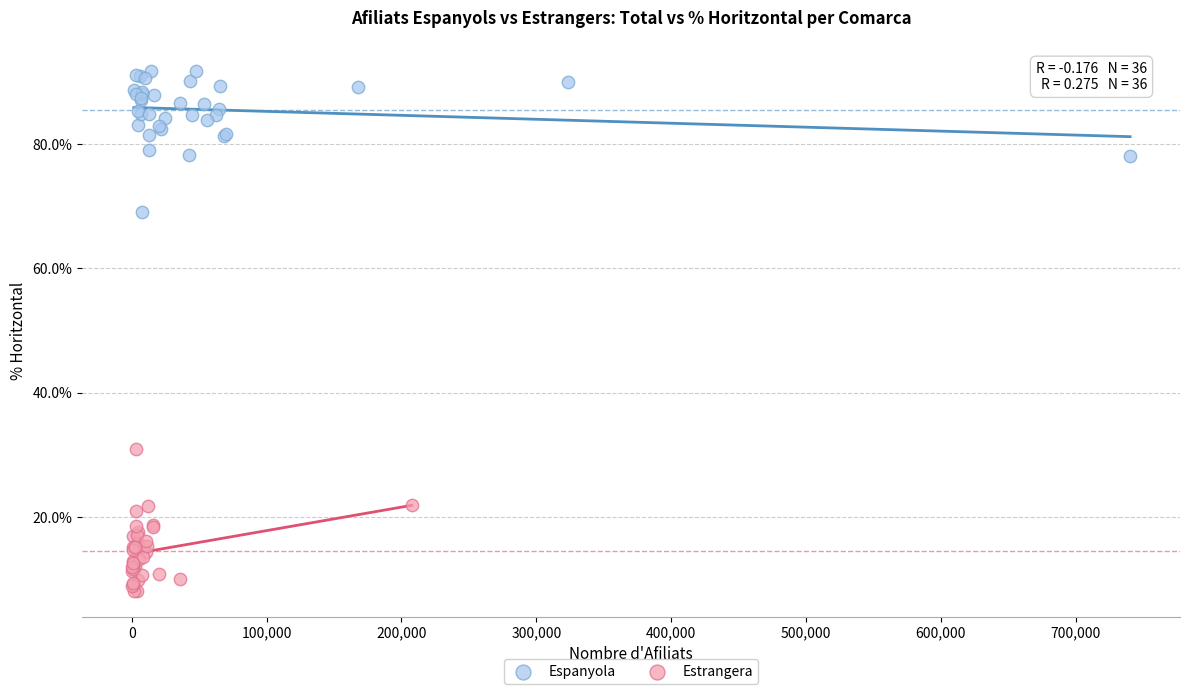

Which series contains the lowest Y value?

Estrangera